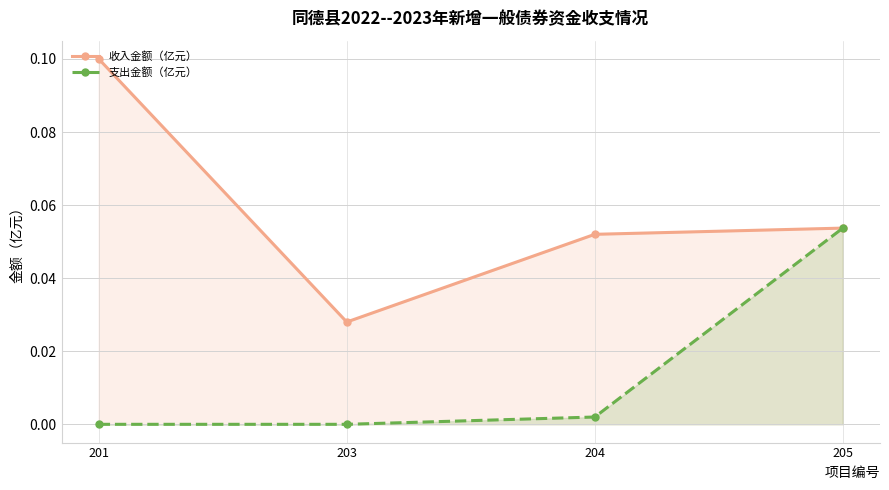

Does the chart have visible grid lines?

Yes